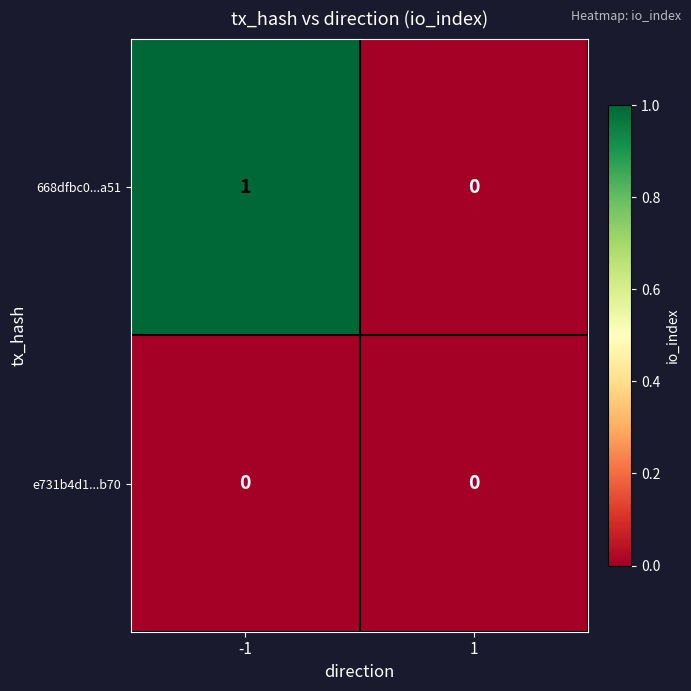

Which series changed the most between -1 and 1?

668dfbc0...a51